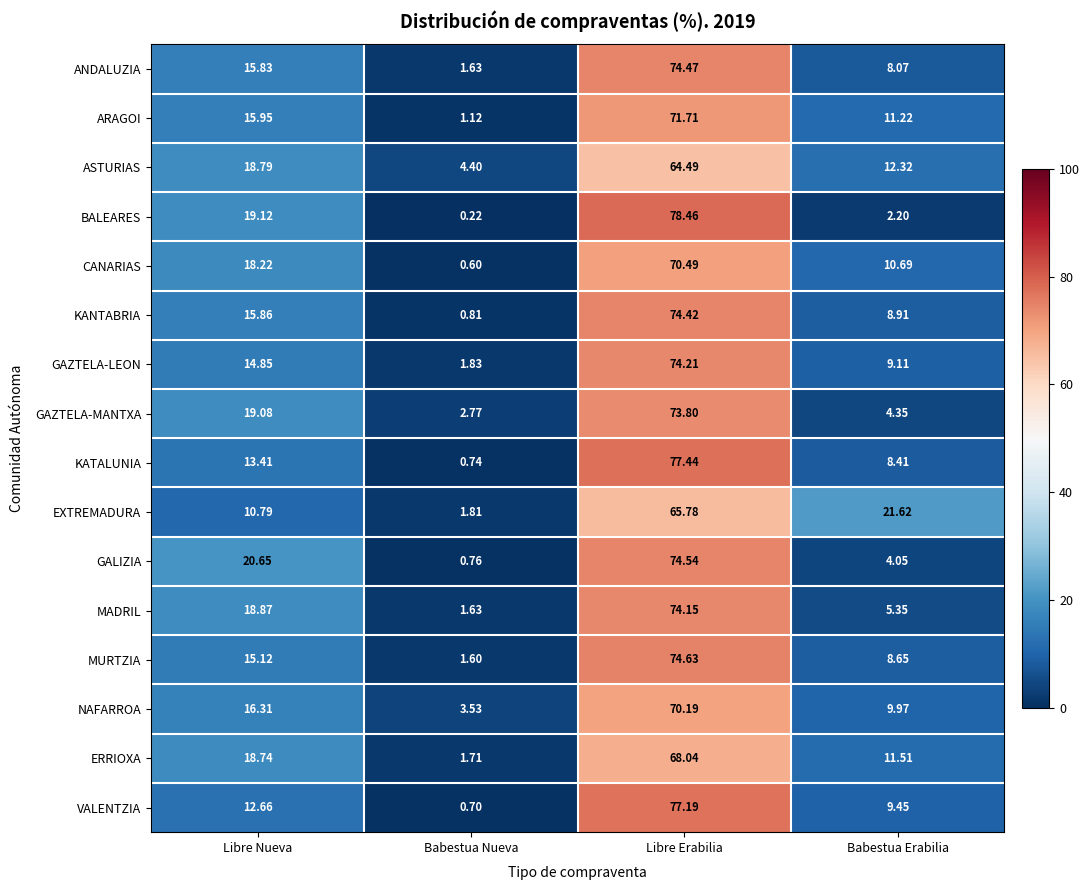

At Libre Nueva, list the series in order from smallest to largest.

EXTREMADURA, VALENTZIA, KATALUNIA, GAZTELA-LEON, MURTZIA, ANDALUZIA, KANTABRIA, ARAGOI, NAFARROA, CANARIAS, ERRIOXA, ASTURIAS, MADRIL, GAZTELA-MANTXA, BALEARES, GALIZIA